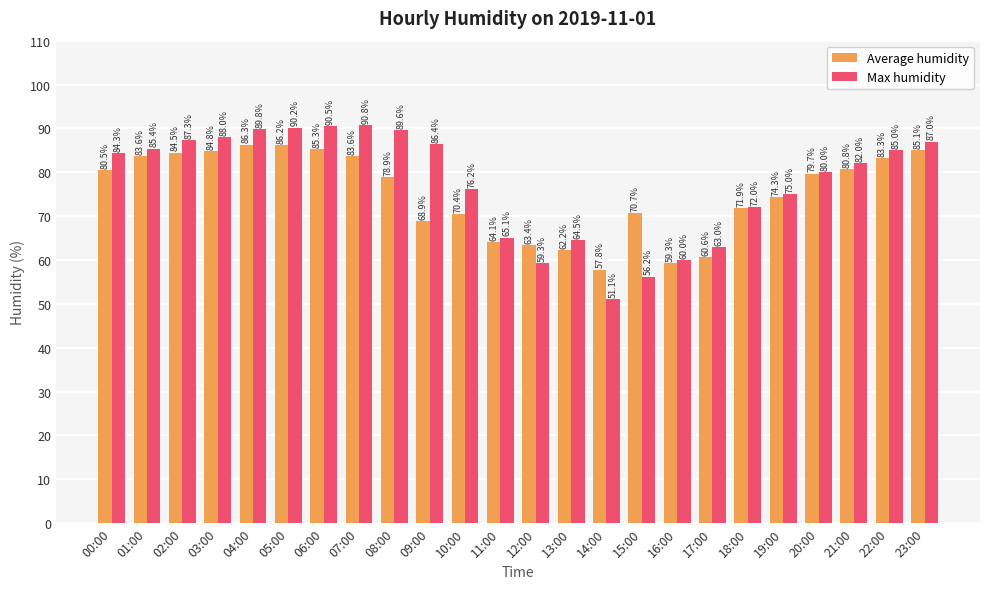

Which series has the largest total across all categories?

Max humidity